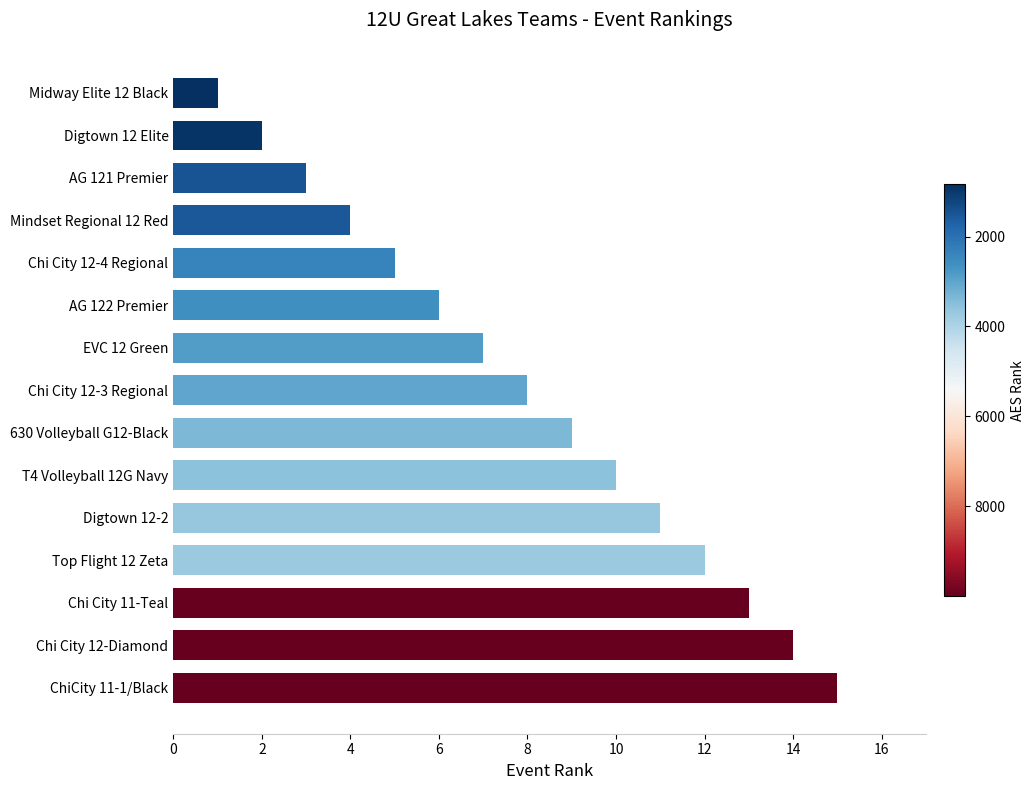

The value at Mindset Regional 12 Red is 7. True or false?

False